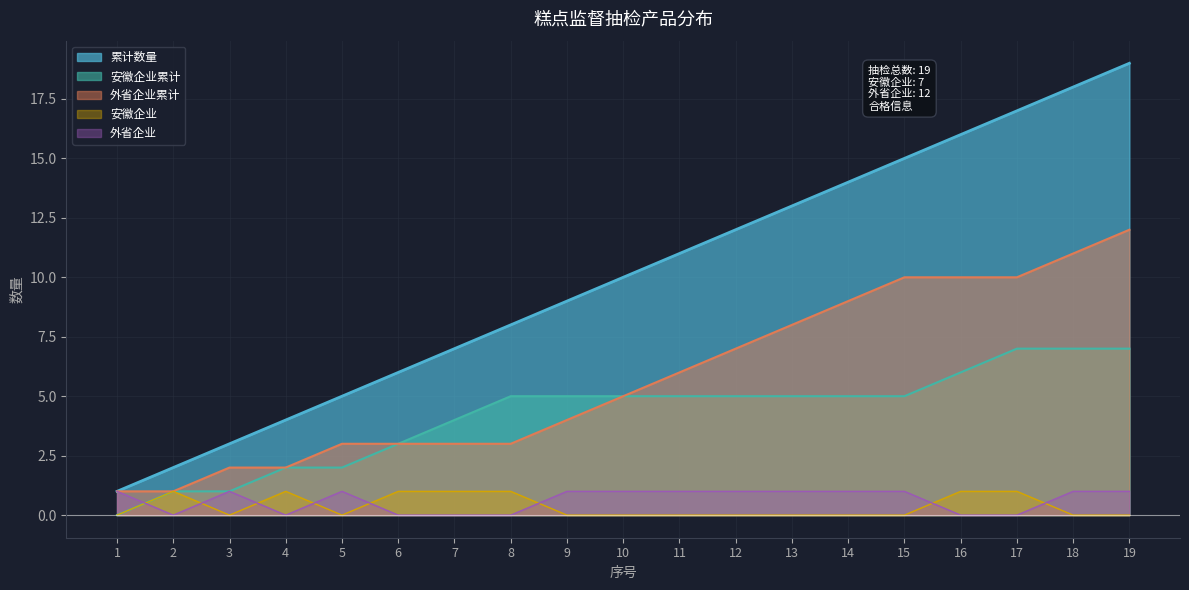

What is the total value across all series at 13?

27